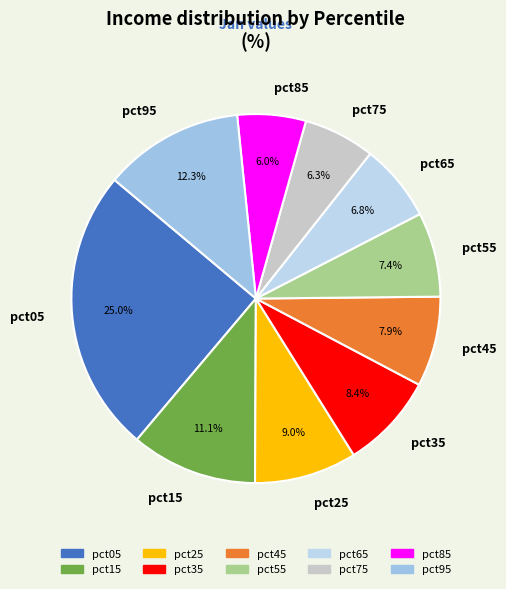

What is the largest slice in the pie chart?

pct05